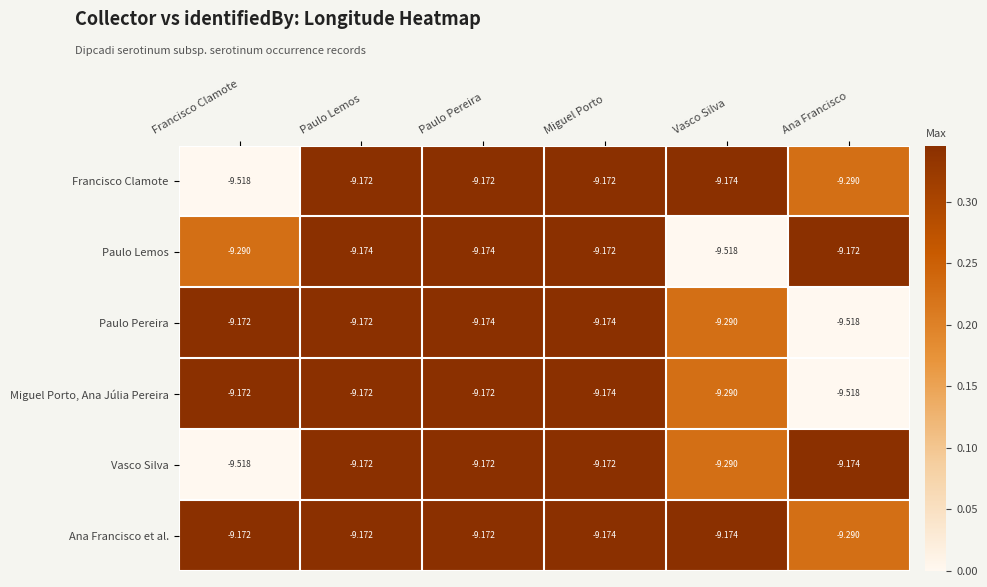

At which category is the sum across all series the highest?

Paulo Lemos